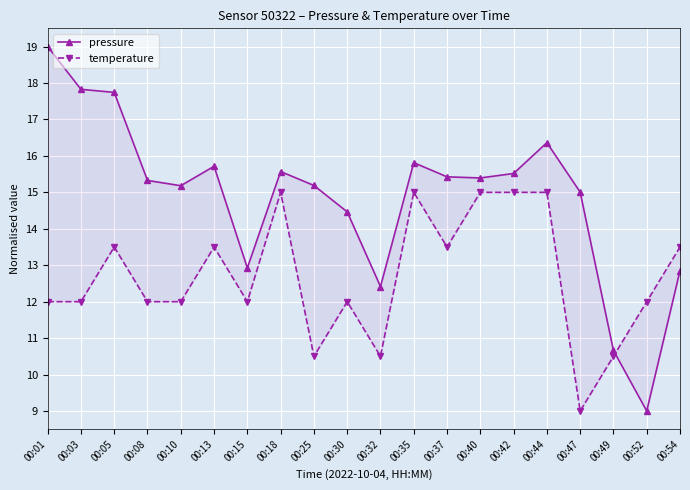

Reading right to left, extract all data points from this chart.

pressure: 12.8	9.0	10.7	15.0	16.4	15.5	15.4	15.4	15.8	12.4	14.5	15.2	15.6	12.9	15.7	15.2	15.3	17.7	17.8	19.0
temperature: 13.5	12.0	10.5	9.0	15.0	15.0	15.0	13.5	15.0	10.5	12.0	10.5	15.0	12.0	13.5	12.0	12.0	13.5	12.0	12.0